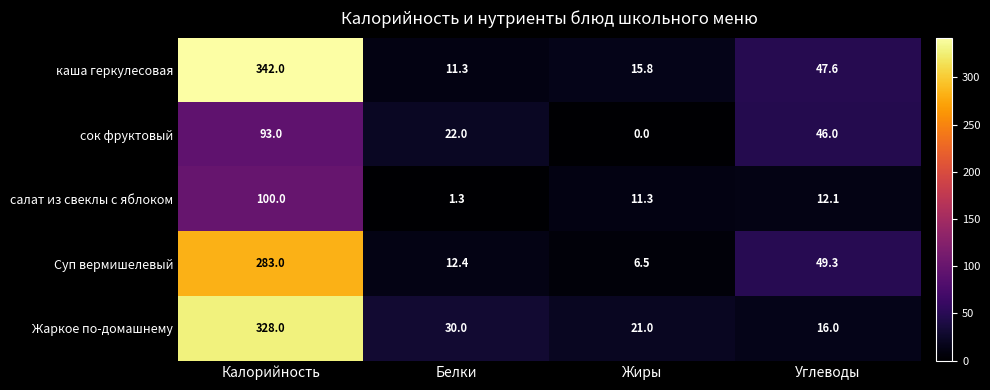

Reading right to left, list all the values displayed in this chart.

каша геркулесовая: 47.6	15.8	11.3	342.0
сок фруктовый: 46.0	0.0	22.0	93.0
салат из свеклы с яблоком: 12.1	11.3	1.3	100.0
Суп вермишелевый: 49.3	6.5	12.4	283.0
Жаркое по-домашнему: 16.0	21.0	30.0	328.0